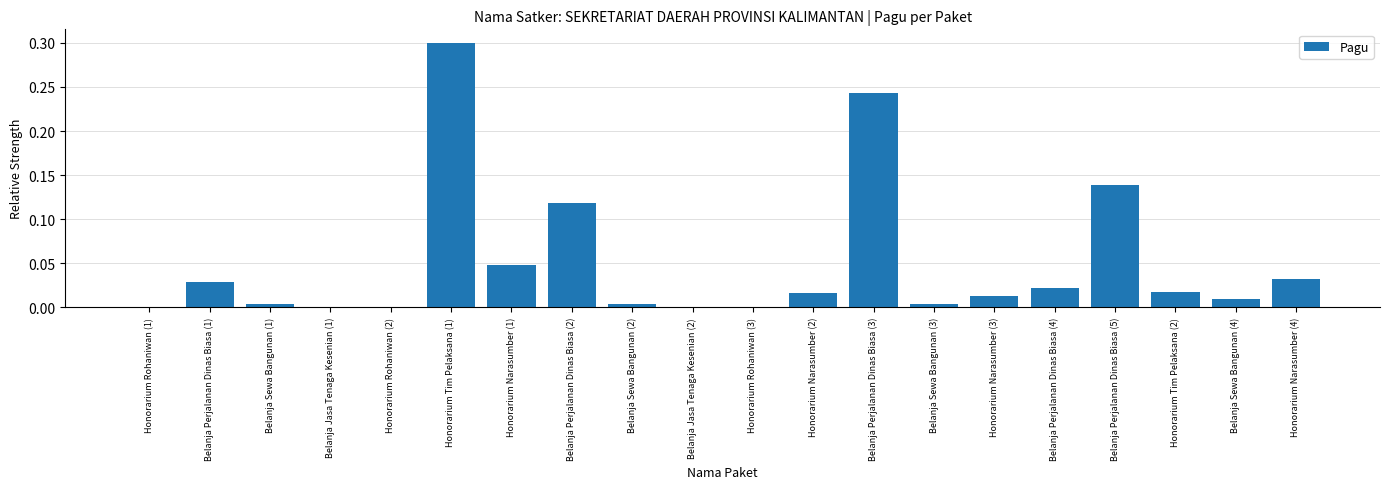

What is the sum of all values?

1.0